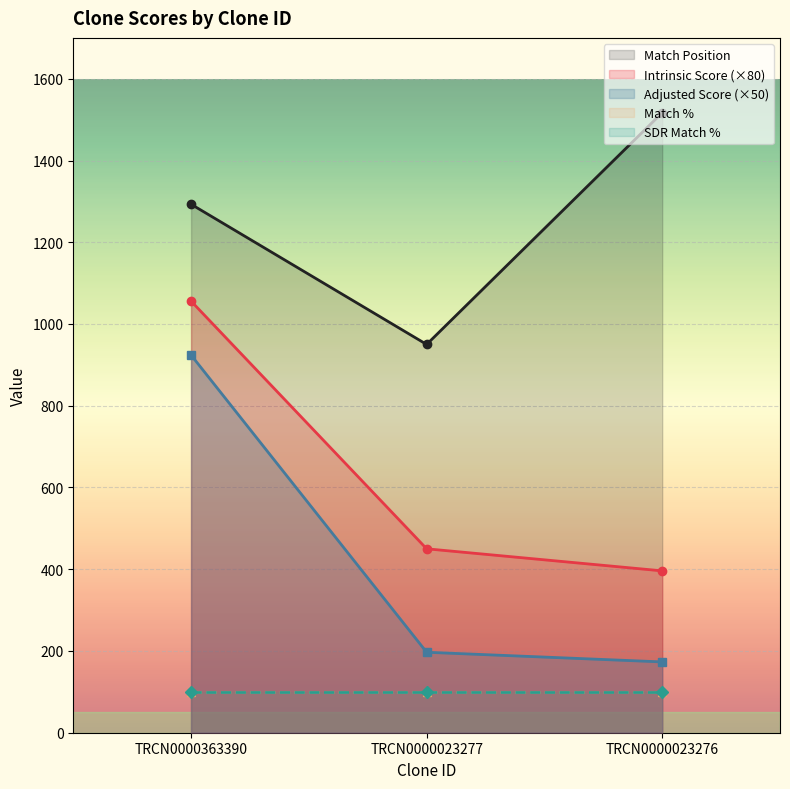

What is the total value across all series at TRCN0000023276?

2086.2